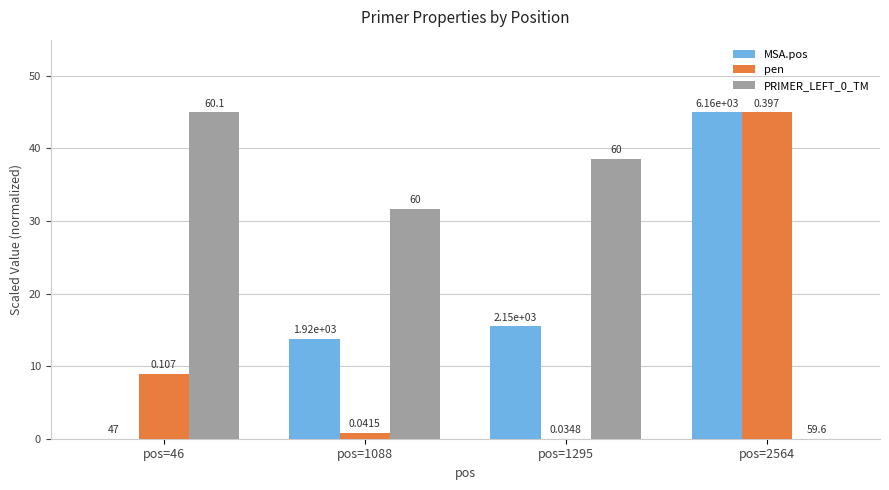

Is the value of PRIMER_LEFT_0_TM at pos=2564 greater than the value of pen at pos=1088?

No